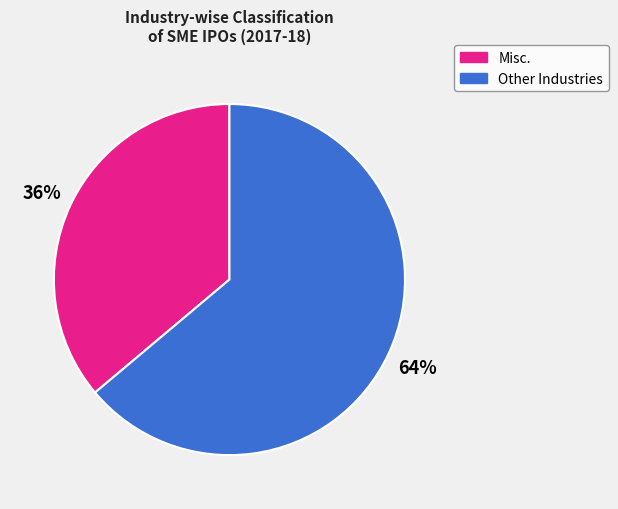

Is there a majority slice in this chart?

Yes